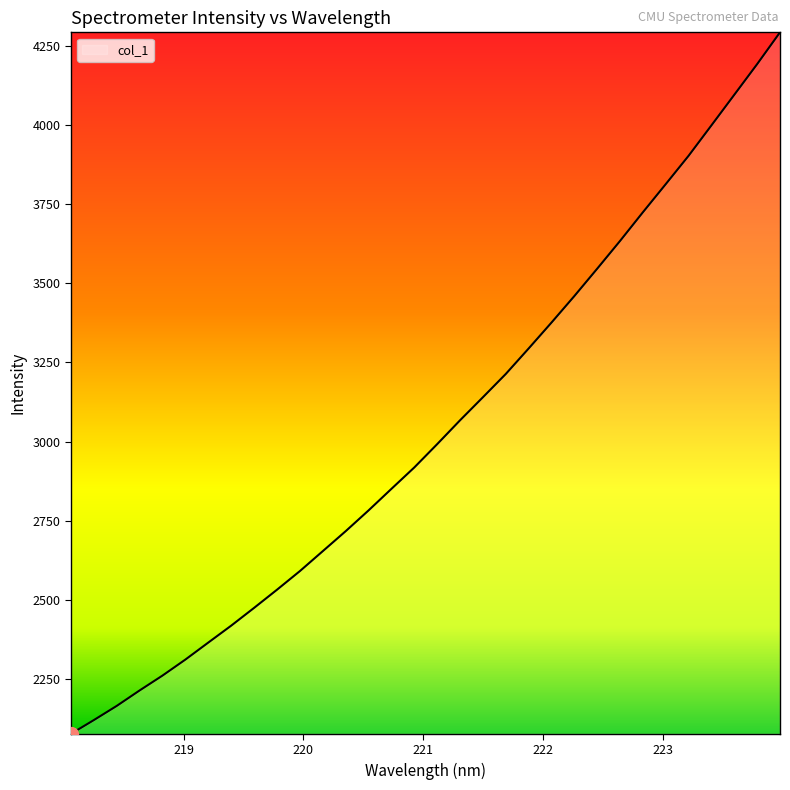

What is the greatest value displayed?

4293.0